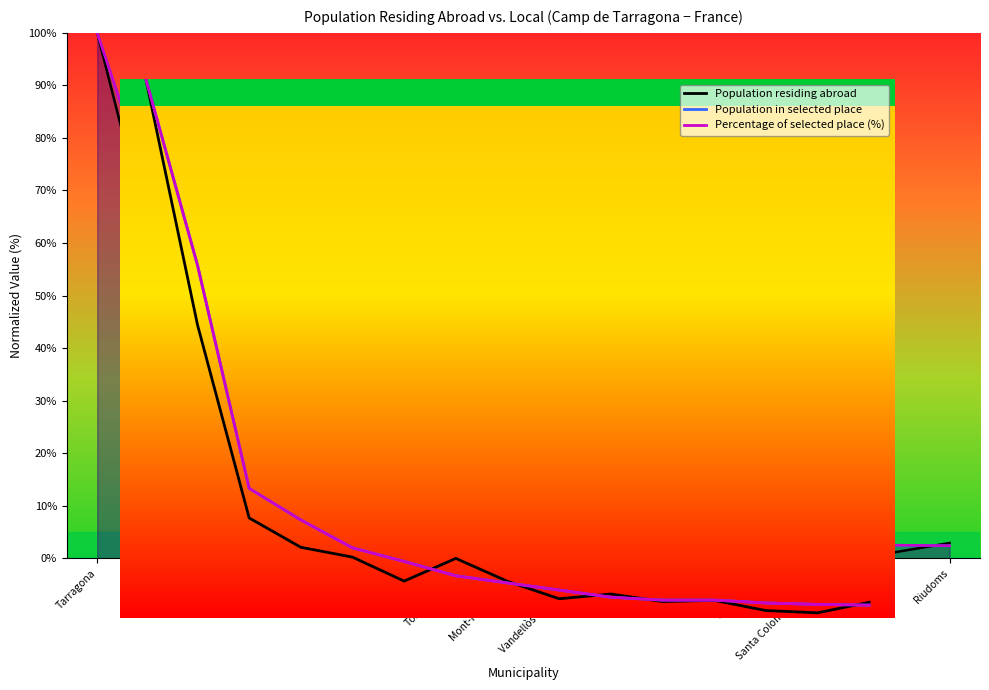

Which category has the highest value in the Percentage of selected place series?

Tarragona